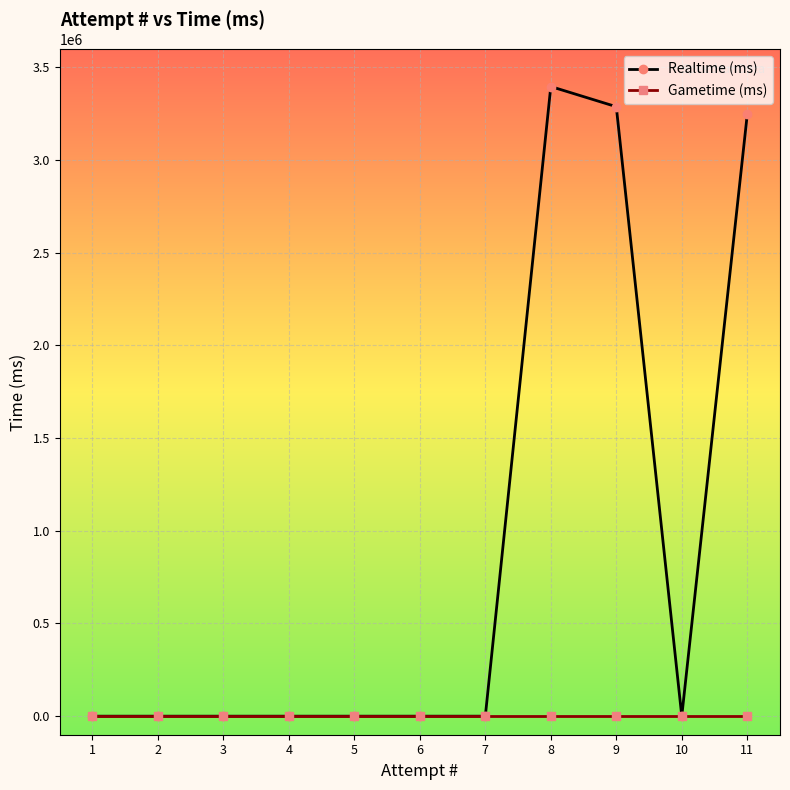

What are all the series names shown in the legend?

Realtime (ms), Gametime (ms)